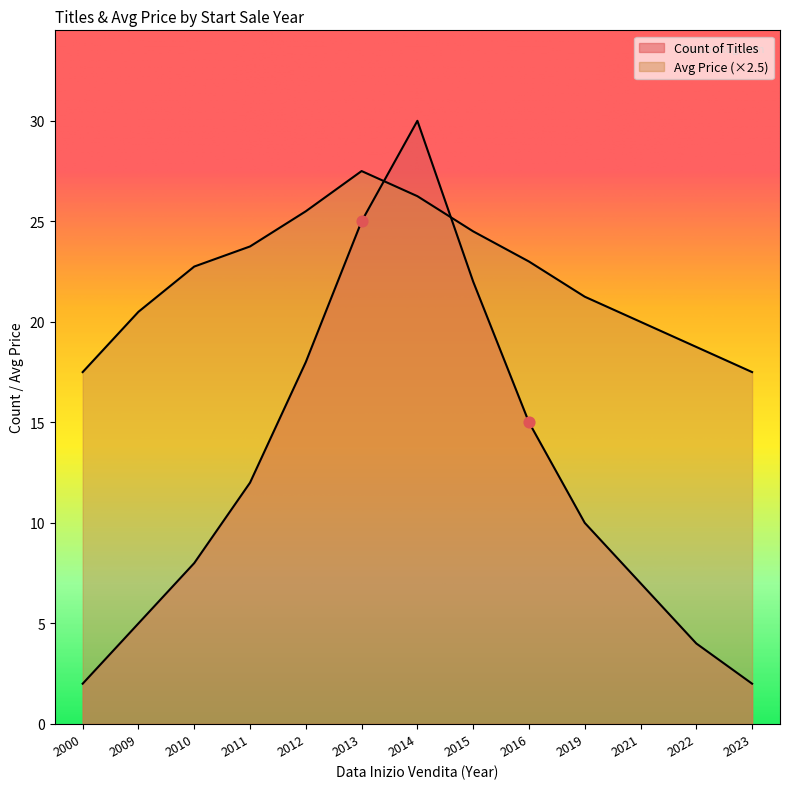

At how many categories does at least one series exceed 3?

13